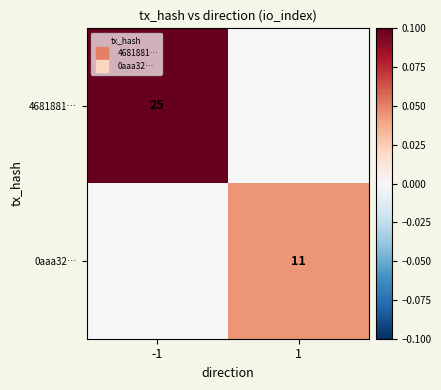

The 0aaa32… series shows 0.0 at 1. True or false?

False